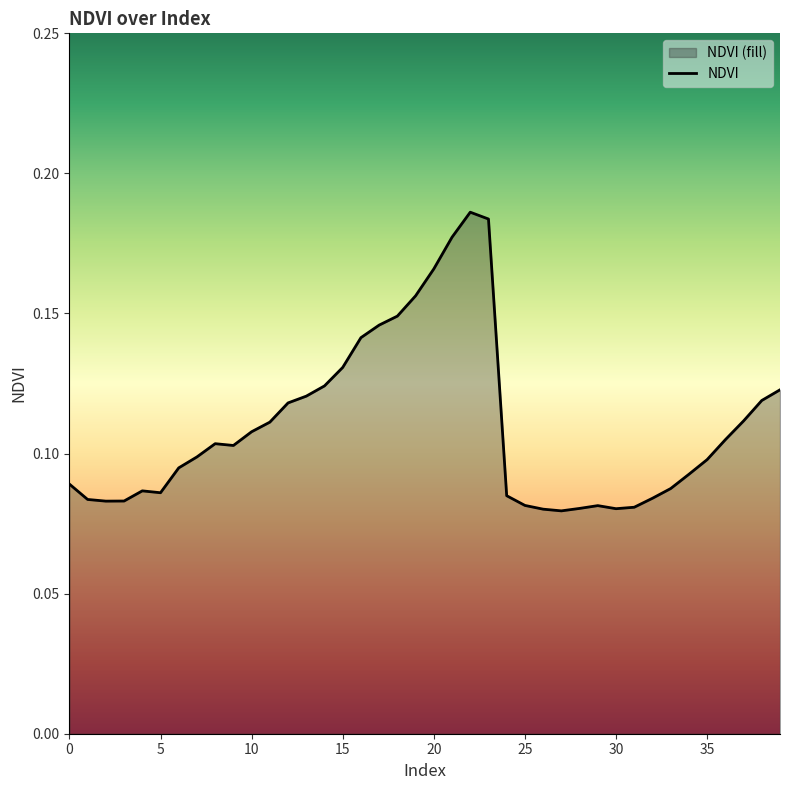

Does the chart display data point markers on the line(s)?

No